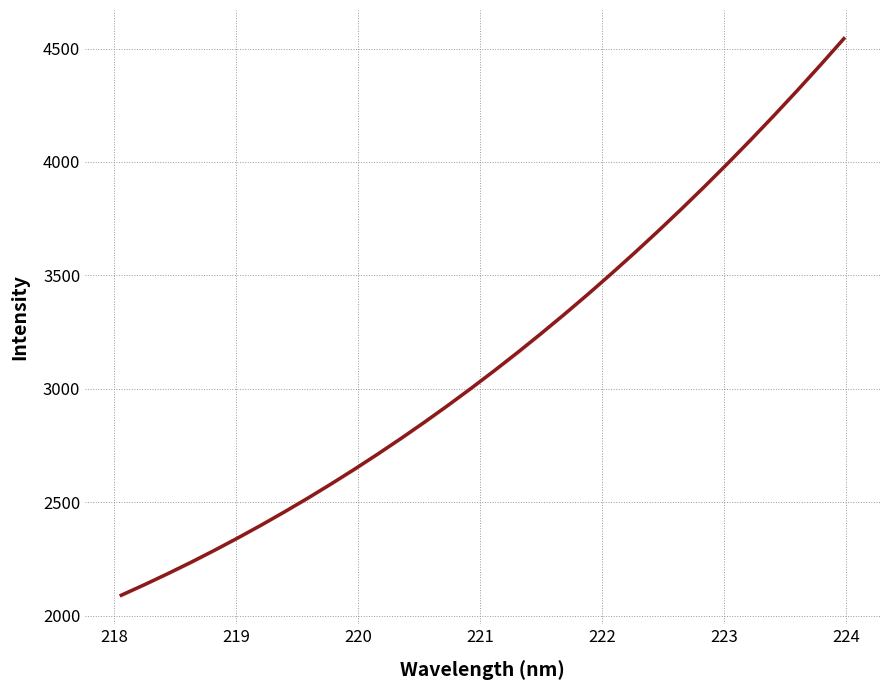

Reading left to right, extract all data points from this chart.

2090.2	2136.9	2185.4	2236.0	2288.4	2342.9	2399.3	2457.9	2518.4	2581.1	2645.8	2712.8	2781.8	2853.2	2926.7	3002.4	3080.5	3160.8	3243.6	3328.6	3416.1	3506.0	3598.3	3693.1	3790.4	3890.2	3992.6	4097.6	4205.2	4315.3	4428.2	4543.7